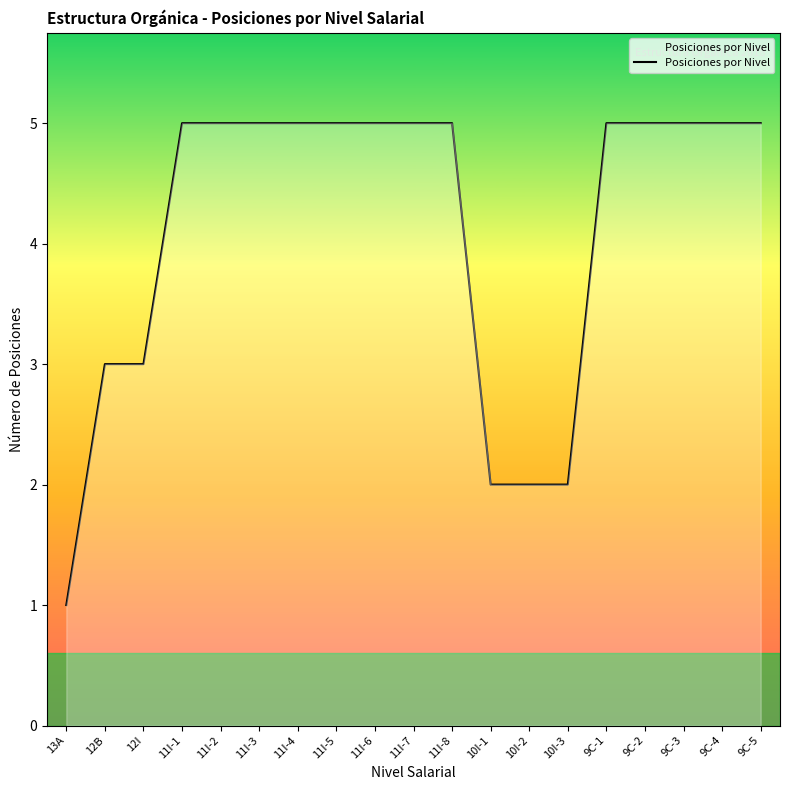

How many values are between 3 and 5?

15